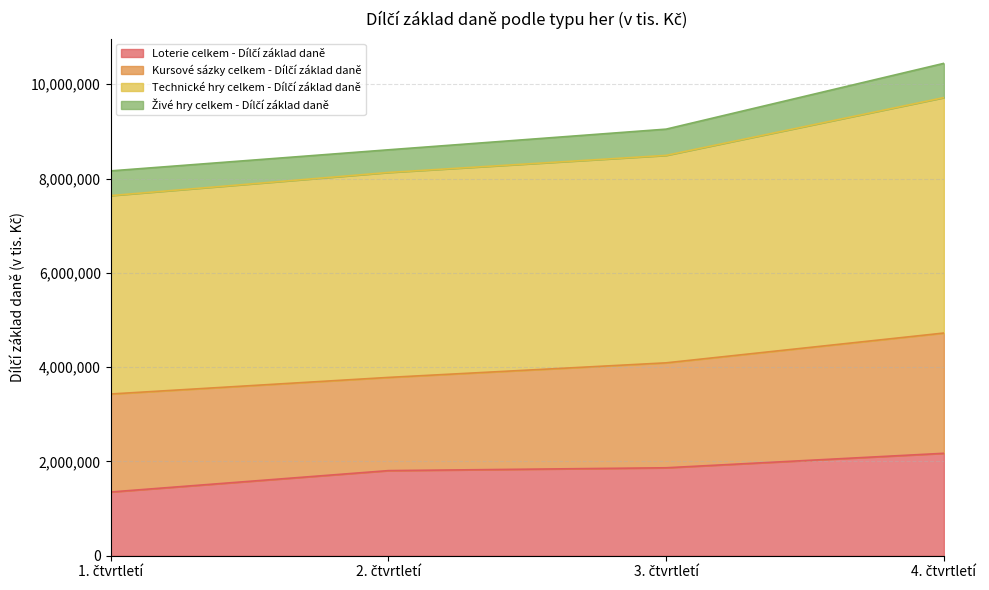

Which series has the widest spread of values?

Technické hry celkem - Dílčí základ daně